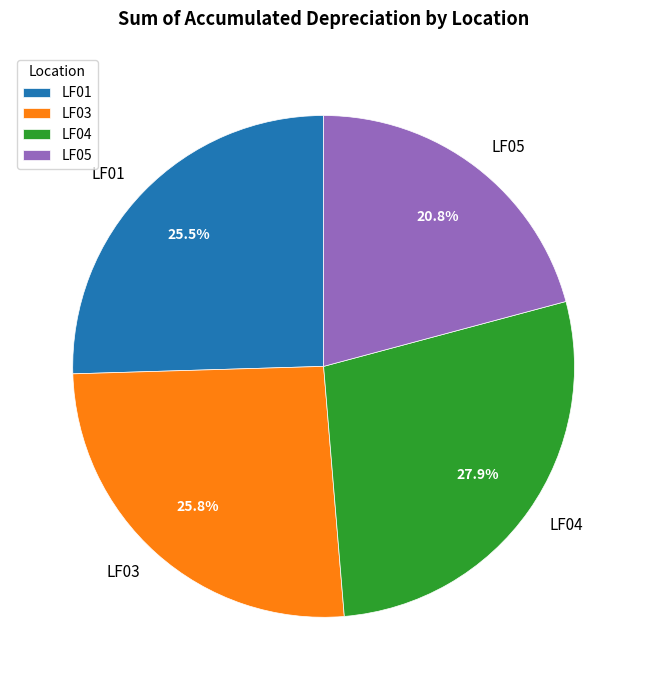

How many segments does this pie chart have?

4